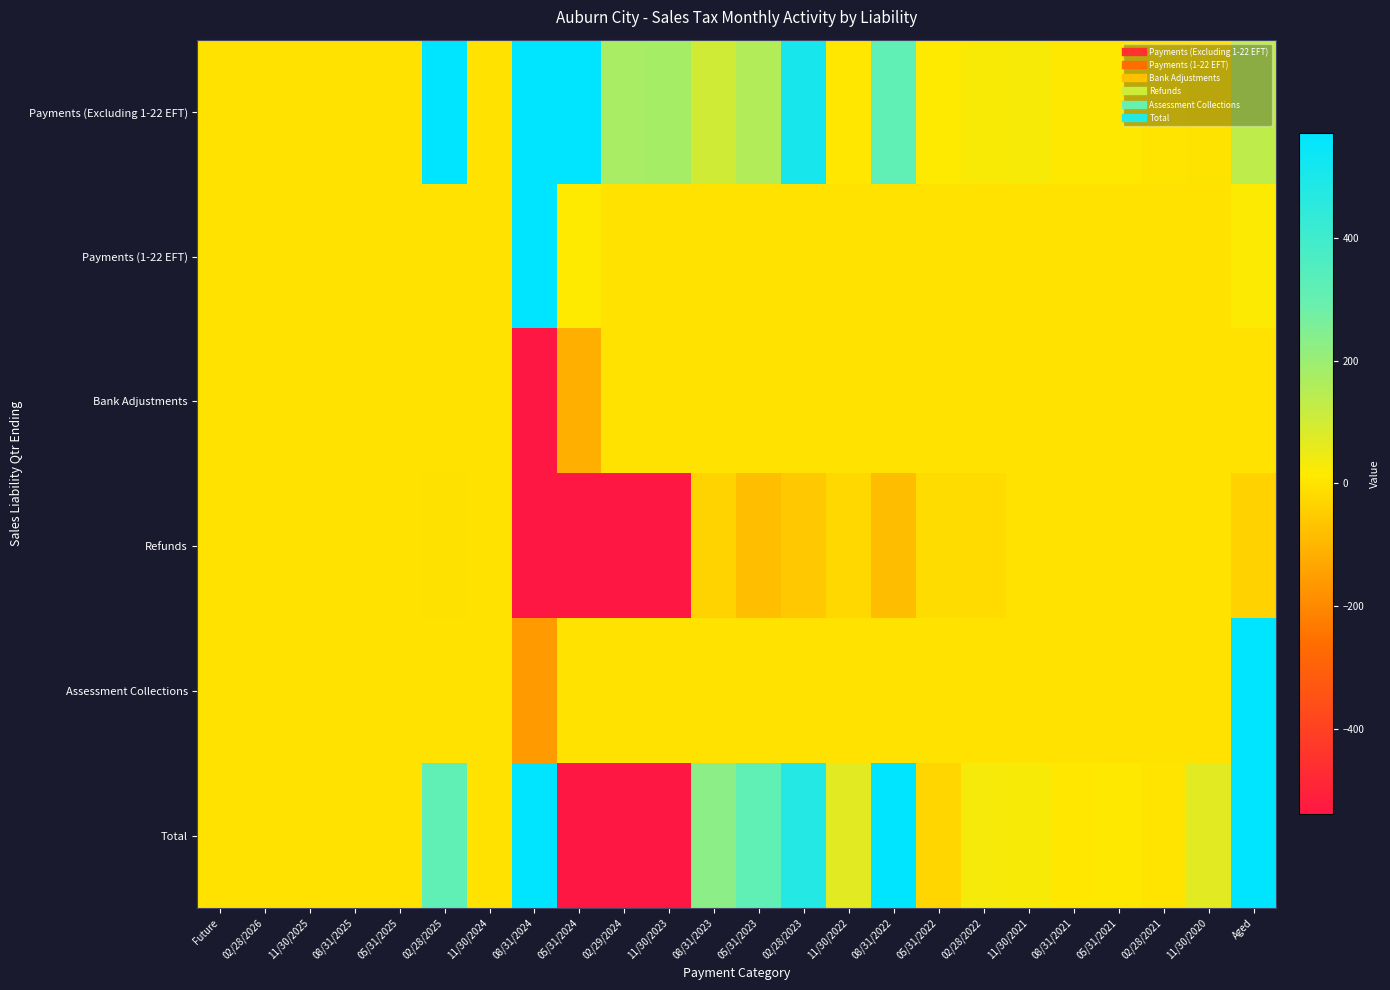

What is the difference between the highest and lowest values at 02/28/2023?

566.7